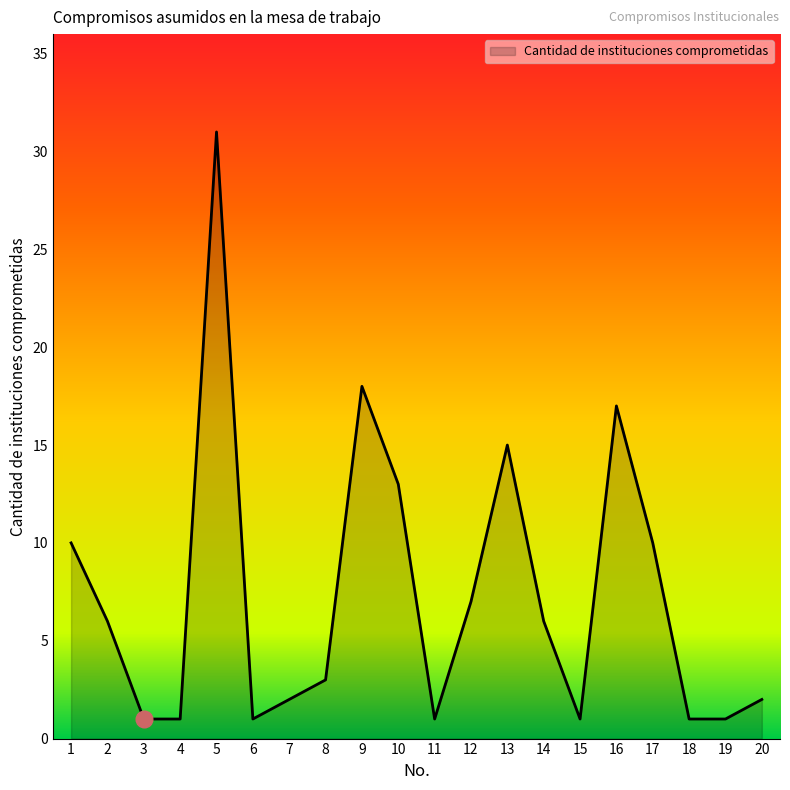

What is the sum of the values at 12 and 19?

8